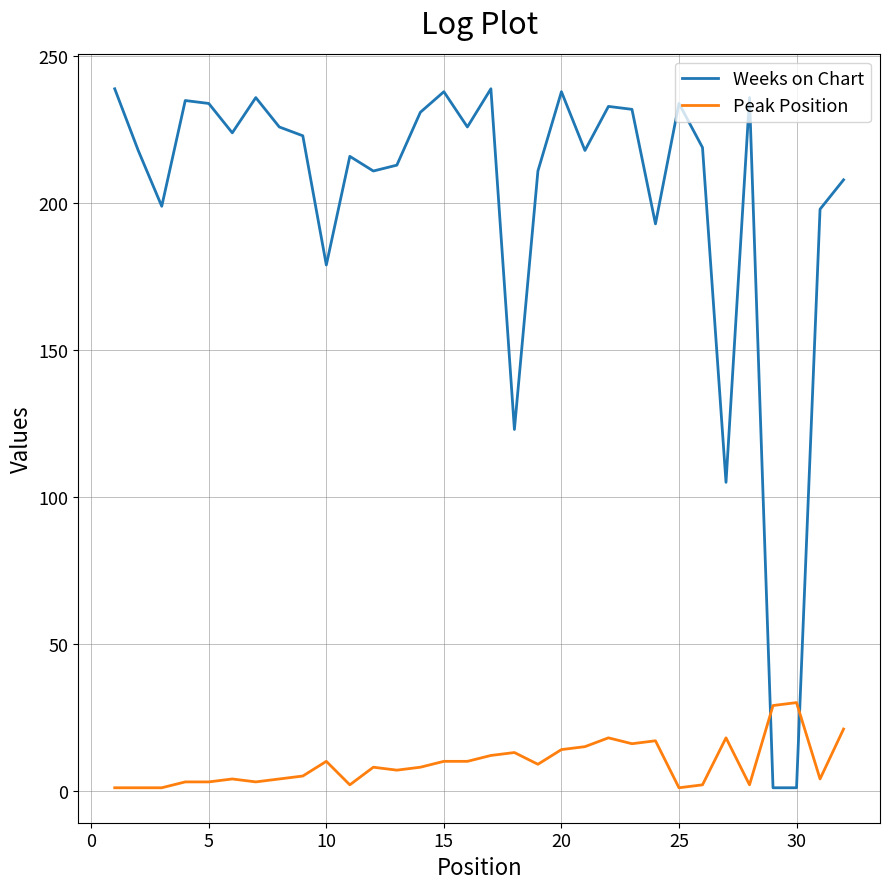

How many times do Weeks on Chart and Peak Position cross each other?

2